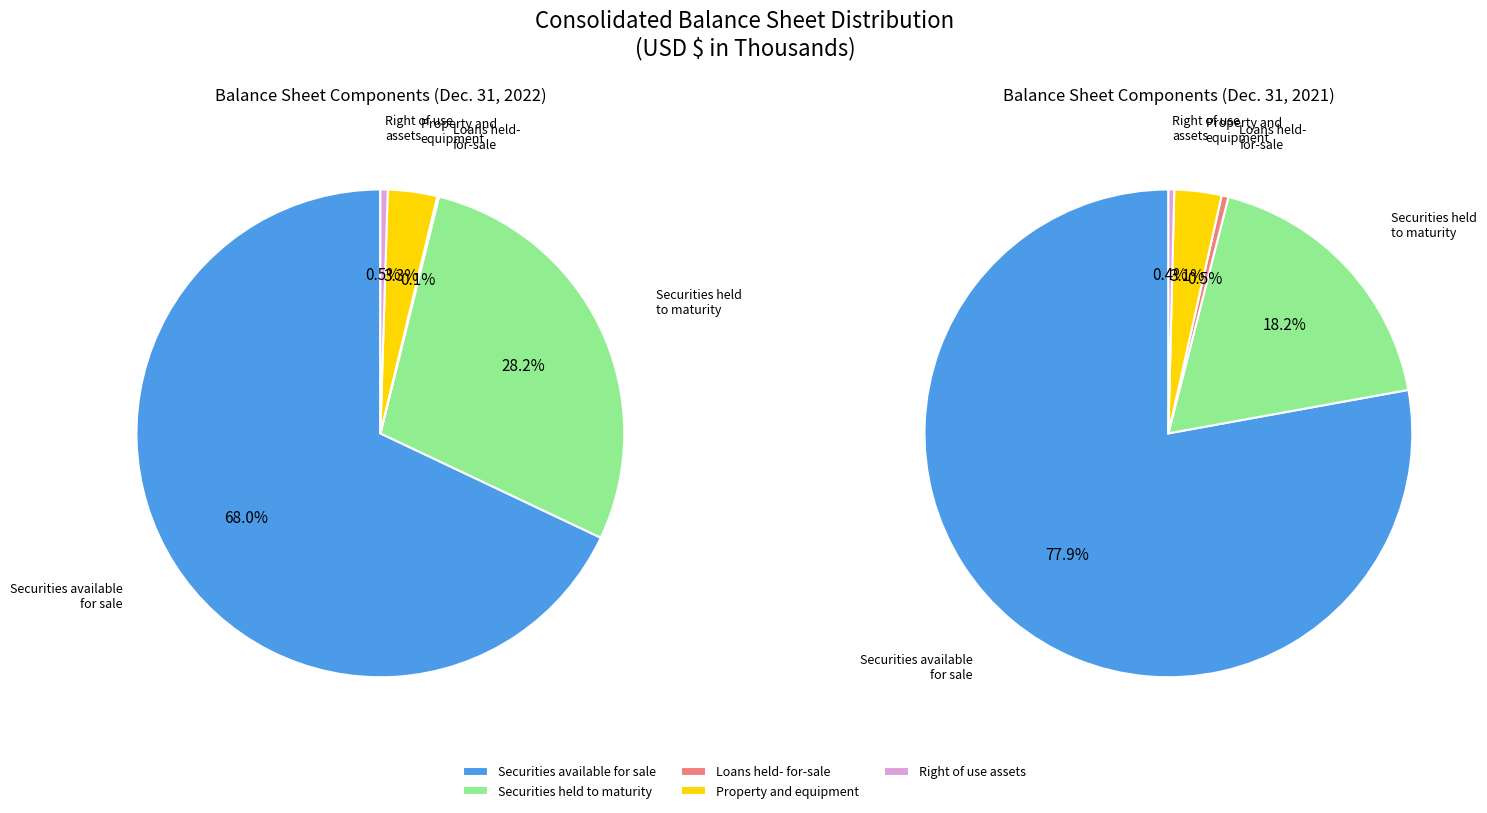

To the nearest percent, what is the combined percentage of Loans held-
for-sale and Securities available
for sale?

78%